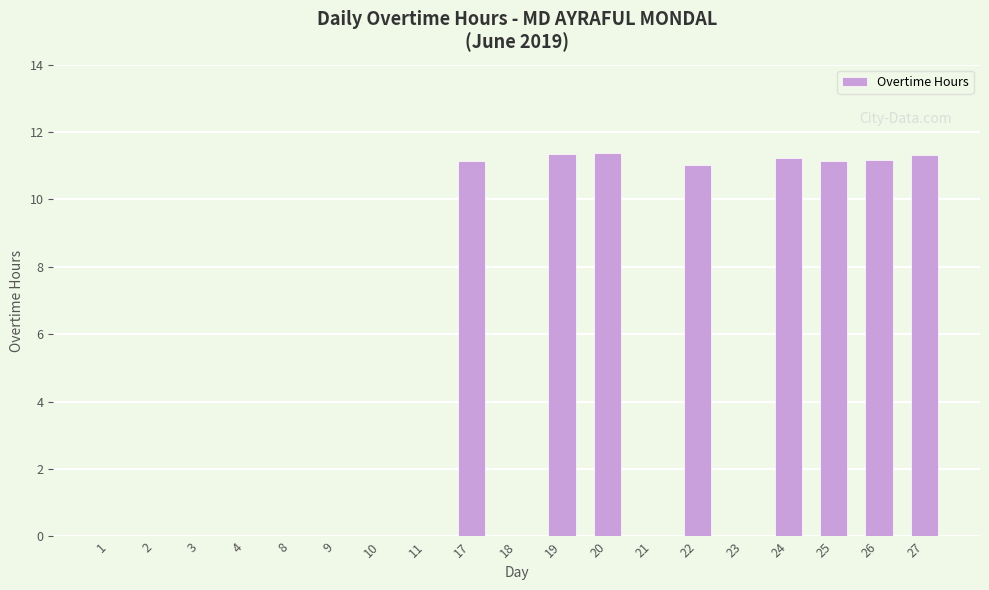

The value at 1 is 5.1. True or false?

False